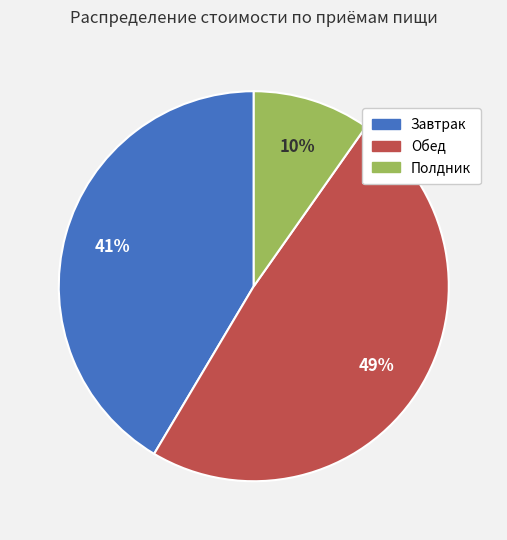

What is the ratio of the value at Обед to the value at Завтрак?

1.2